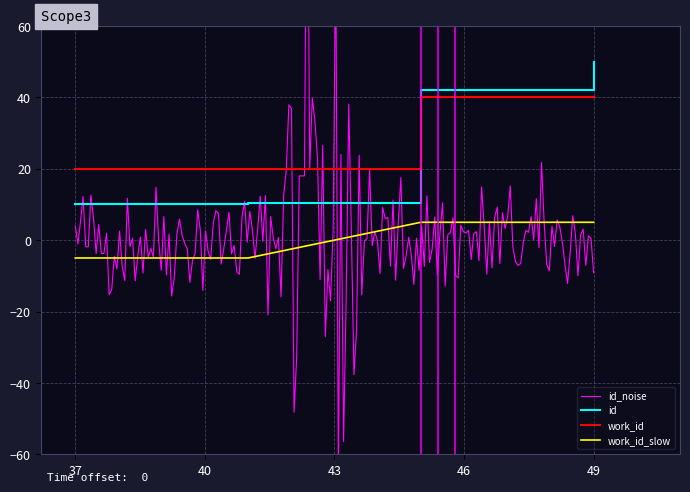

The work_id_slow series shows -5.0 at 37. True or false?

True